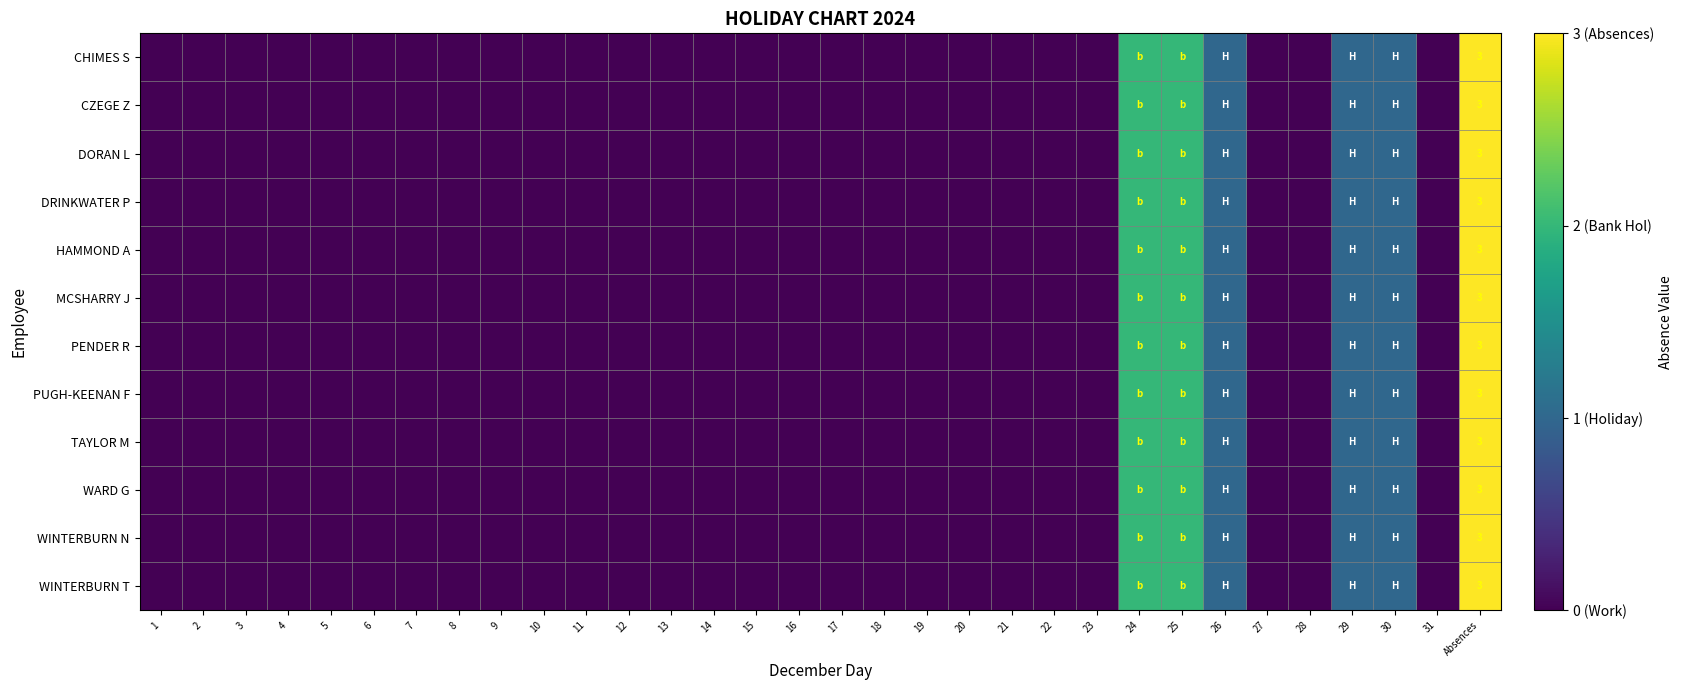

At which category does the chart reach its minimum across all series?

1